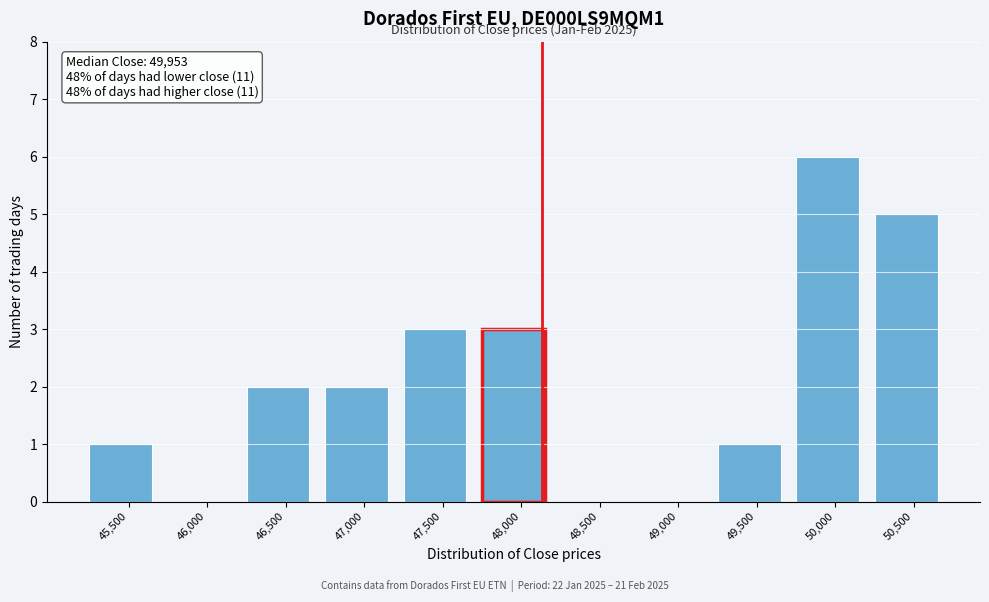

Reading left to right, extract all data points from this chart.

45,500=1	46,000=0	46,500=2	47,000=2	47,500=3	48,000=3	48,500=0	49,000=0	49,500=1	50,000=6	50,500=5